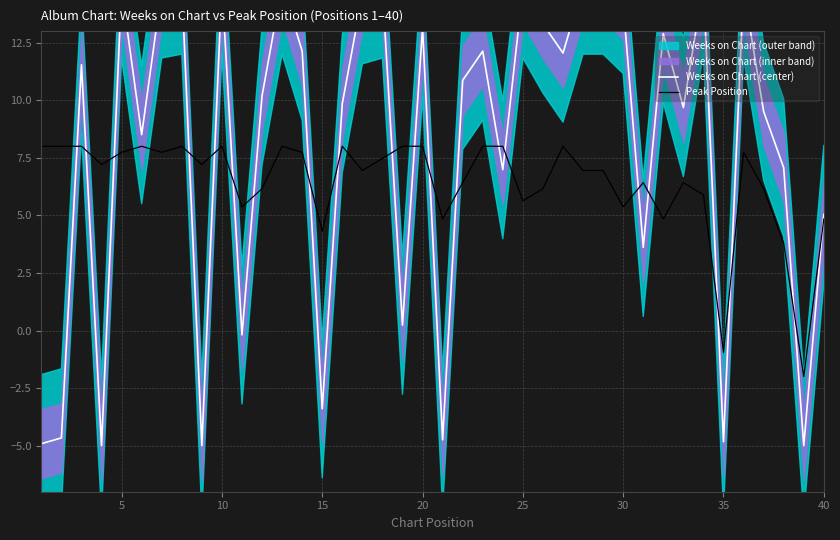

The Peak Position series shows 1.3 at 15. True or false?

False